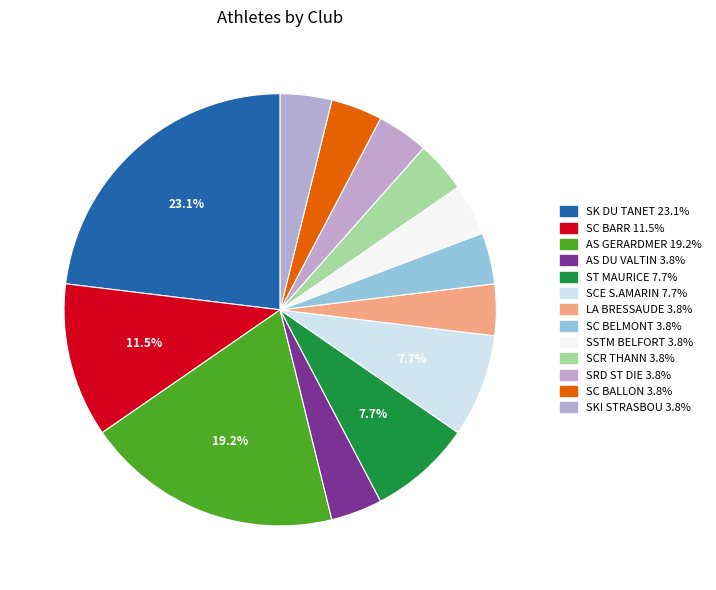

How many segments does this pie chart have?

13